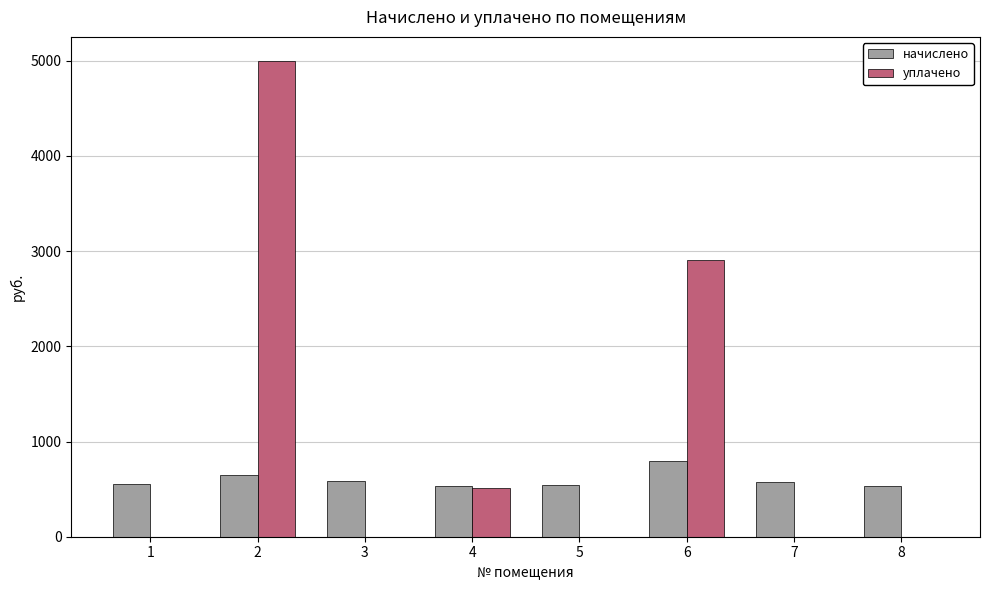

How many categories are shown in the chart?

8